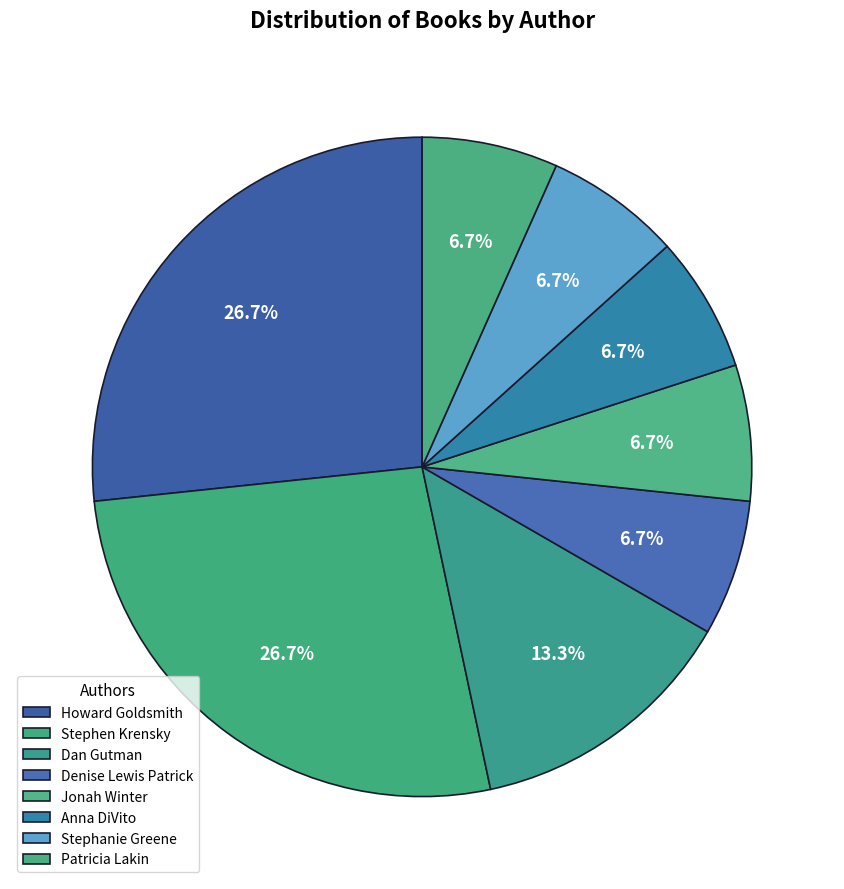

Count the number of slices in the pie.

8